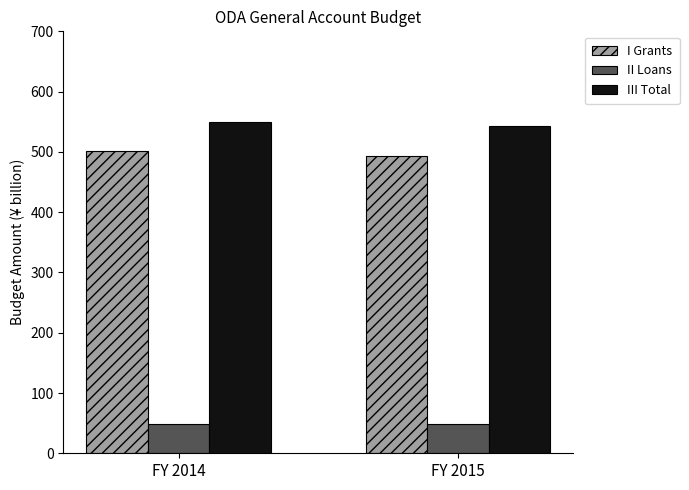

Which category has the highest value across all series?

FY 2014